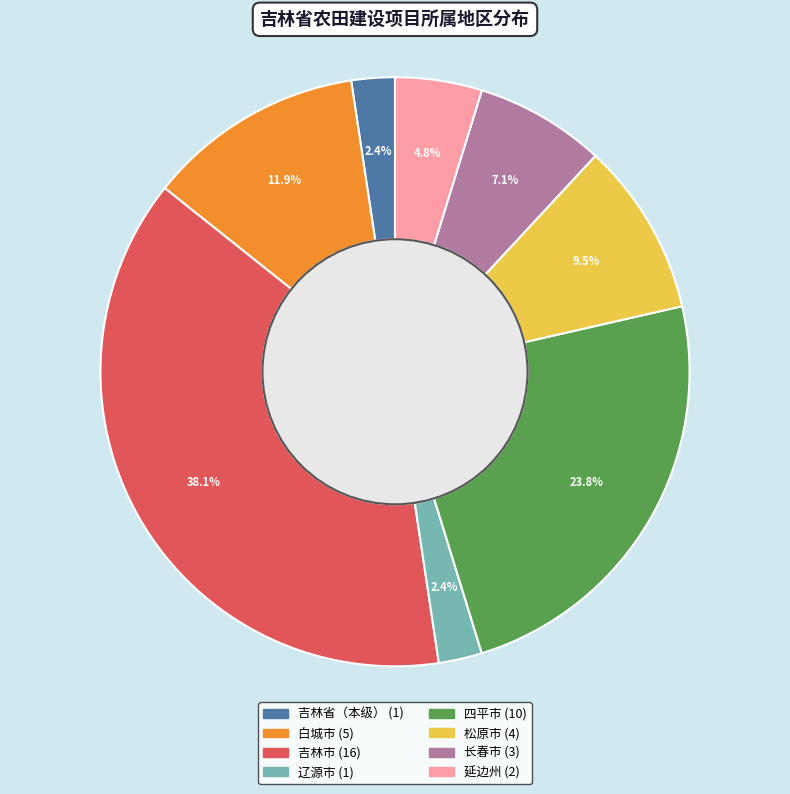

The 辽源市 slice represents 12% of the pie. True or false?

False